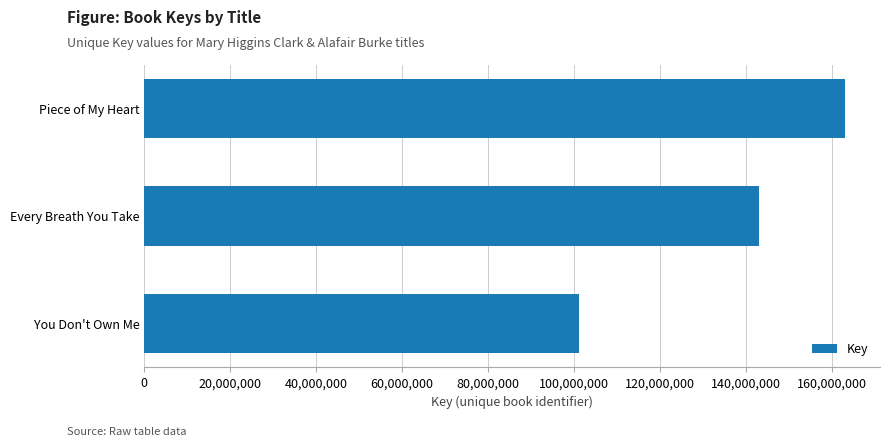

Which has a higher value, Piece of My Heart or Every Breath You Take?

Piece of My Heart